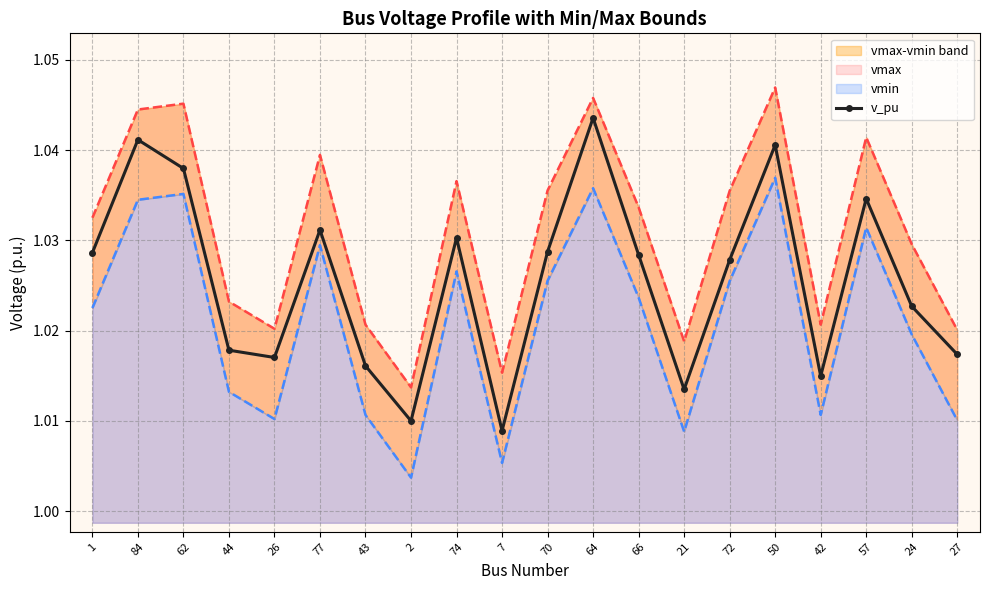

True or false: there are more than 2 points higher than both neighbors.

True